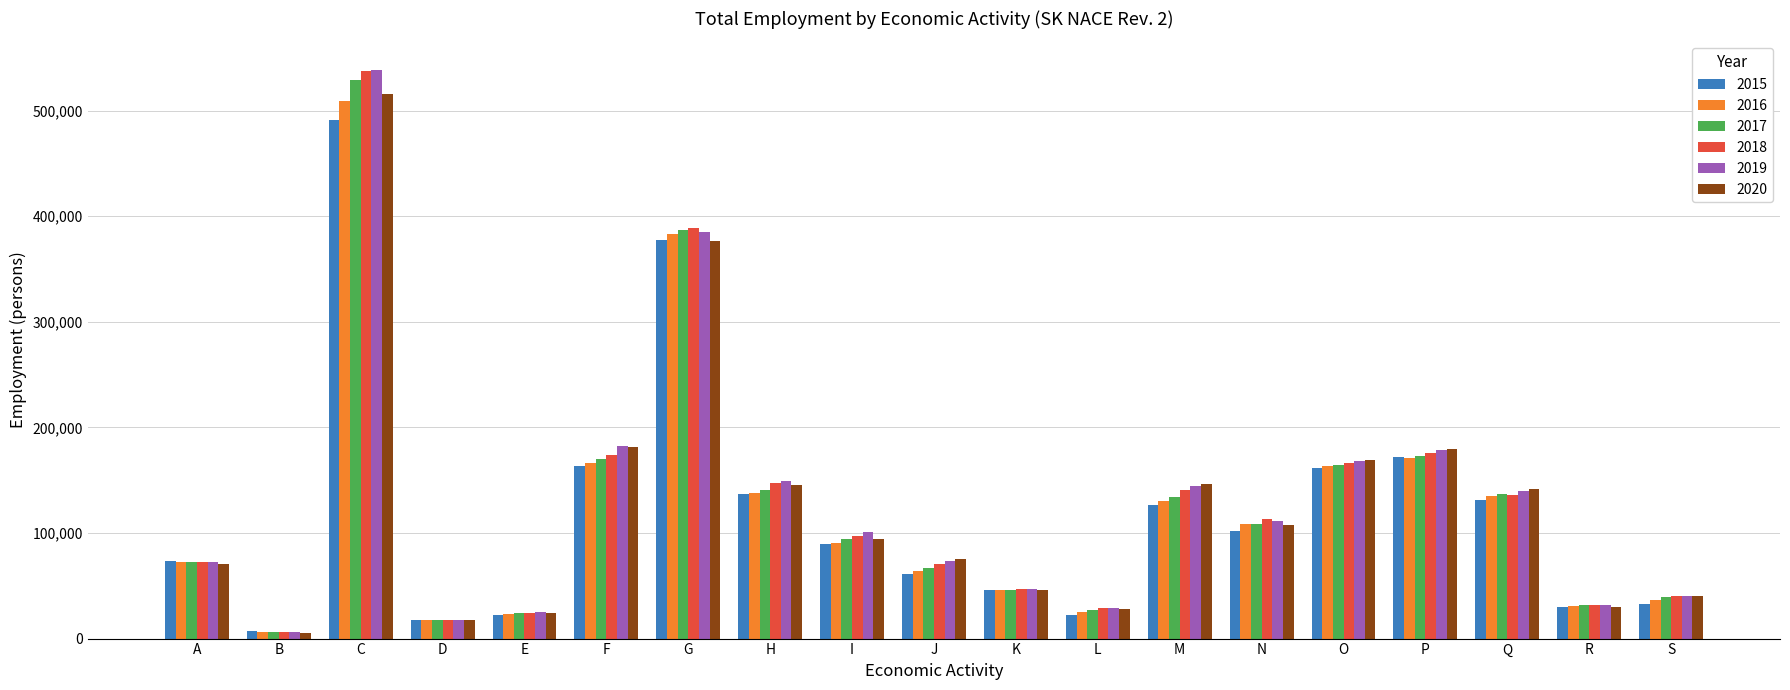

How many distinct data groups are displayed?

6